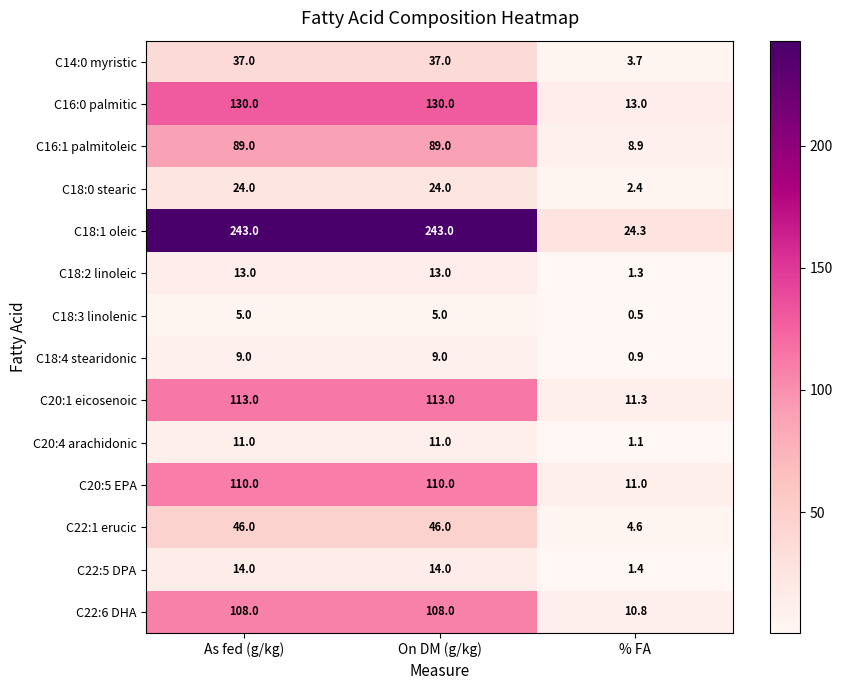

Which series has the largest range (max minus min)?

C18:1 oleic